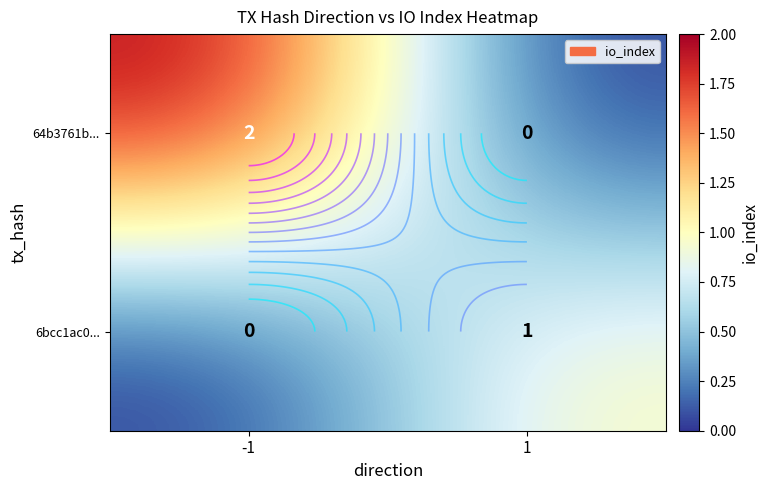

What is the total value across all series at -1?

2